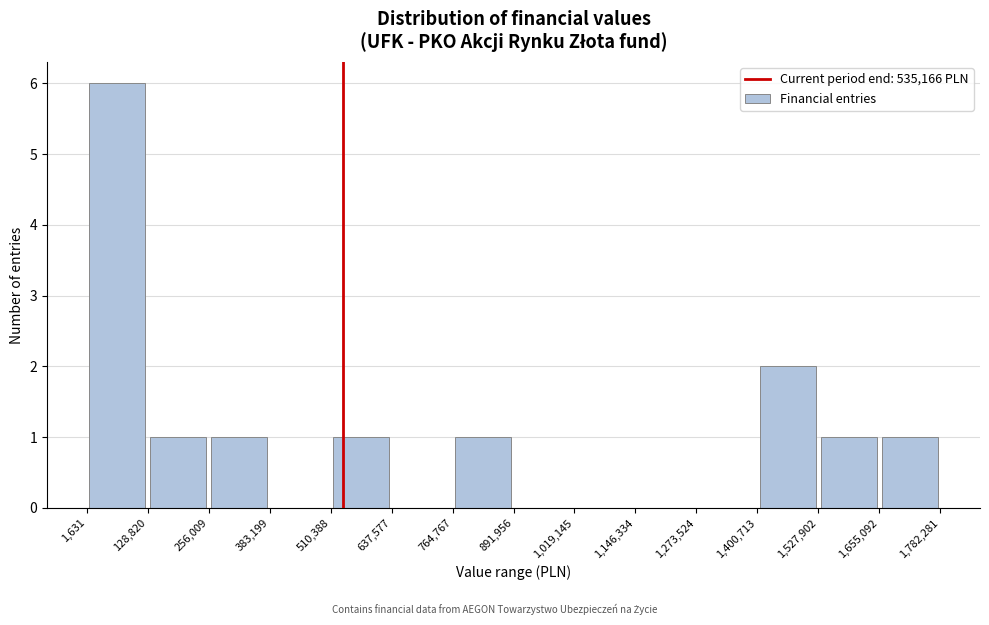

Reading left to right, transcribe this chart: for each bar, give the range it covers on the x-axis and its height. The values are not printed on the chart, so give them approximately, as read against the axis.

1,631 to 128,820: 6
128,820 to 256,009: 1
256,009 to 383,199: 1
383,199 to 510,388: 0
510,388 to 637,577: 1
637,577 to 764,767: 0
764,767 to 891,956: 1
891,956 to 1,019,145: 0
1,019,145 to 1,146,334: 0
1,146,334 to 1,273,524: 0
1,273,524 to 1,400,713: 0
1,400,713 to 1,527,902: 2
1,527,902 to 1,655,092: 1
1,655,092 to 1,782,281: 1